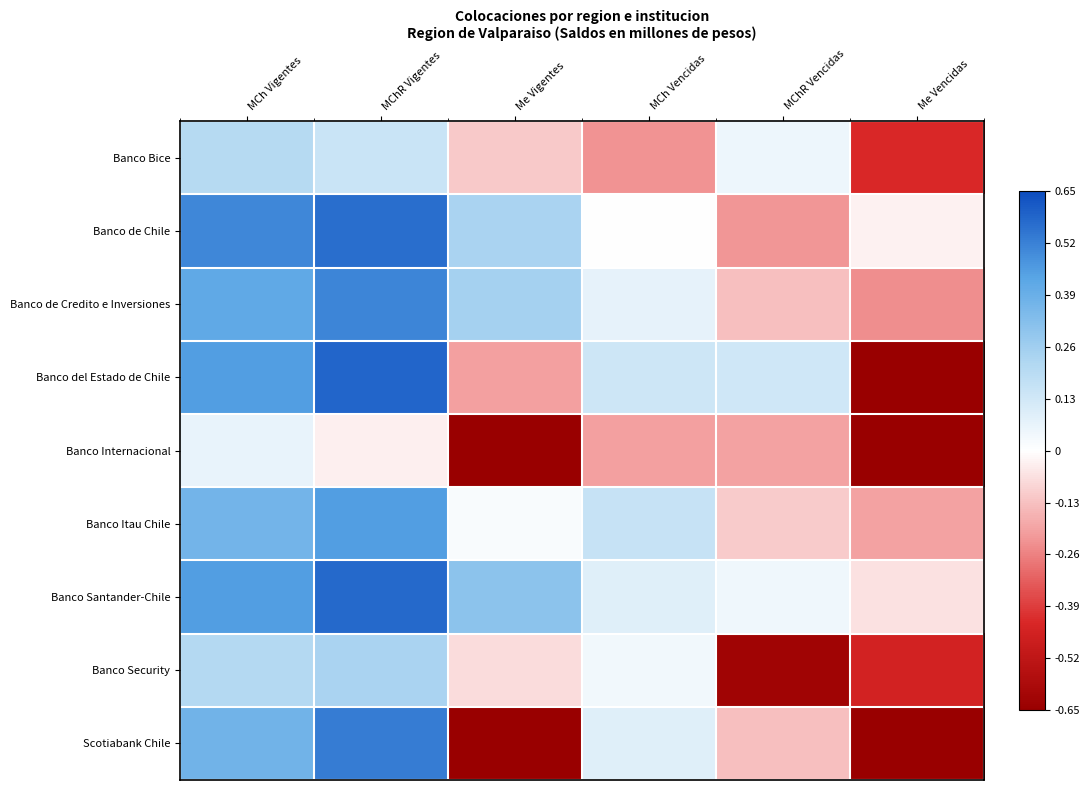

Reading left to right, list all the values displayed in this chart.

Banco Bice: MCh Vigentes=0.2	MChR Vigentes=0.2	Me Vigentes=-0.1	MCh Vencidas=-0.2	MChR Vencidas=0.0	Me Vencidas=-0.4
Banco de Chile: MCh Vigentes=0.5	MChR Vigentes=0.6	Me Vigentes=0.2	MCh Vencidas=0.0	MChR Vencidas=-0.2	Me Vencidas=-0.0
Banco de Credito e Inversiones: MCh Vigentes=0.4	MChR Vigentes=0.5	Me Vigentes=0.2	MCh Vencidas=0.1	MChR Vencidas=-0.1	Me Vencidas=-0.2
Banco del Estado de Chile: MCh Vigentes=0.5	MChR Vigentes=0.6	Me Vigentes=-0.2	MCh Vencidas=0.1	MChR Vencidas=0.1	Me Vencidas=-0.7
Banco Internacional: MCh Vigentes=0.1	MChR Vigentes=-0.0	Me Vigentes=-0.7	MCh Vencidas=-0.2	MChR Vencidas=-0.2	Me Vencidas=-0.7
Banco Itau Chile: MCh Vigentes=0.4	MChR Vigentes=0.4	Me Vigentes=0.0	MCh Vencidas=0.2	MChR Vencidas=-0.1	Me Vencidas=-0.2
Banco Santander-Chile: MCh Vigentes=0.5	MChR Vigentes=0.6	Me Vigentes=0.3	MCh Vencidas=0.1	MChR Vencidas=0.0	Me Vencidas=-0.1
Banco Security: MCh Vigentes=0.2	MChR Vigentes=0.2	Me Vigentes=-0.1	MCh Vencidas=0.0	MChR Vencidas=-0.6	Me Vencidas=-0.5
Scotiabank Chile: MCh Vigentes=0.4	MChR Vigentes=0.5	Me Vigentes=-0.7	MCh Vencidas=0.1	MChR Vencidas=-0.1	Me Vencidas=-0.7